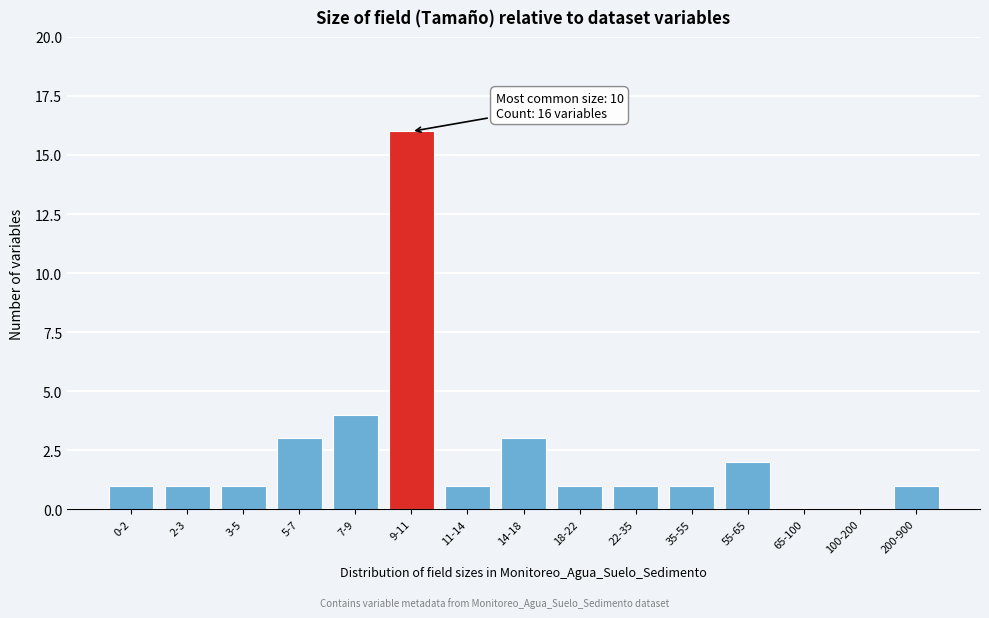

Reading right to left, list all the values displayed in this chart.

200-900=1	100-200=0	65-100=0	55-65=2	35-55=1	22-35=1	18-22=1	14-18=3	11-14=1	9-11=16	7-9=4	5-7=3	3-5=1	2-3=1	0-2=1